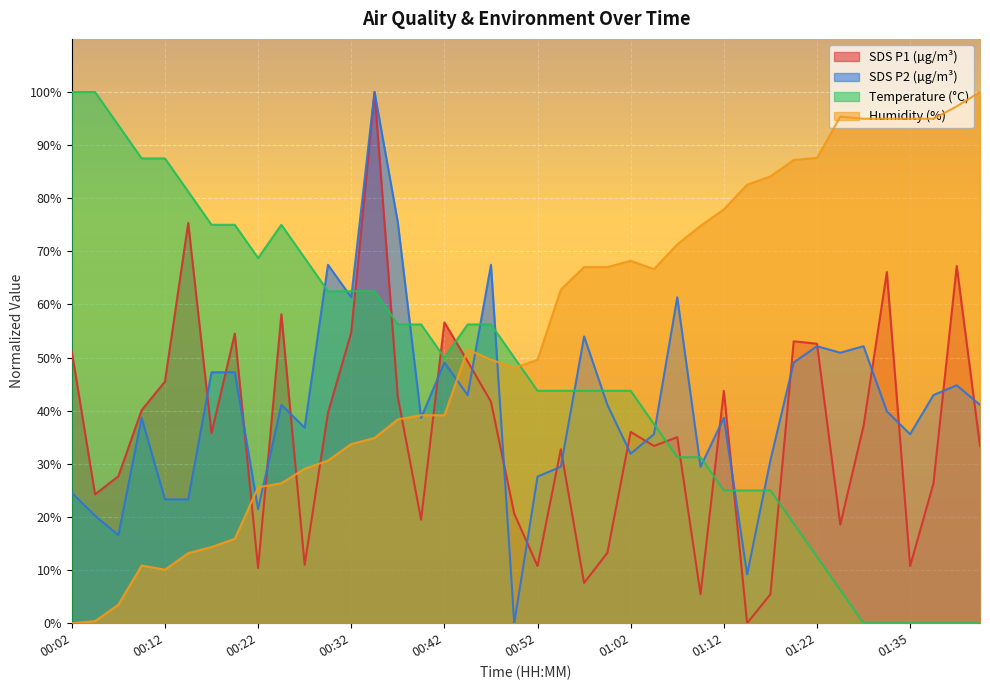

Rank the series at 01:38 from lowest to highest value.

Temp, SDS_P1, SDS_P2, Humidity